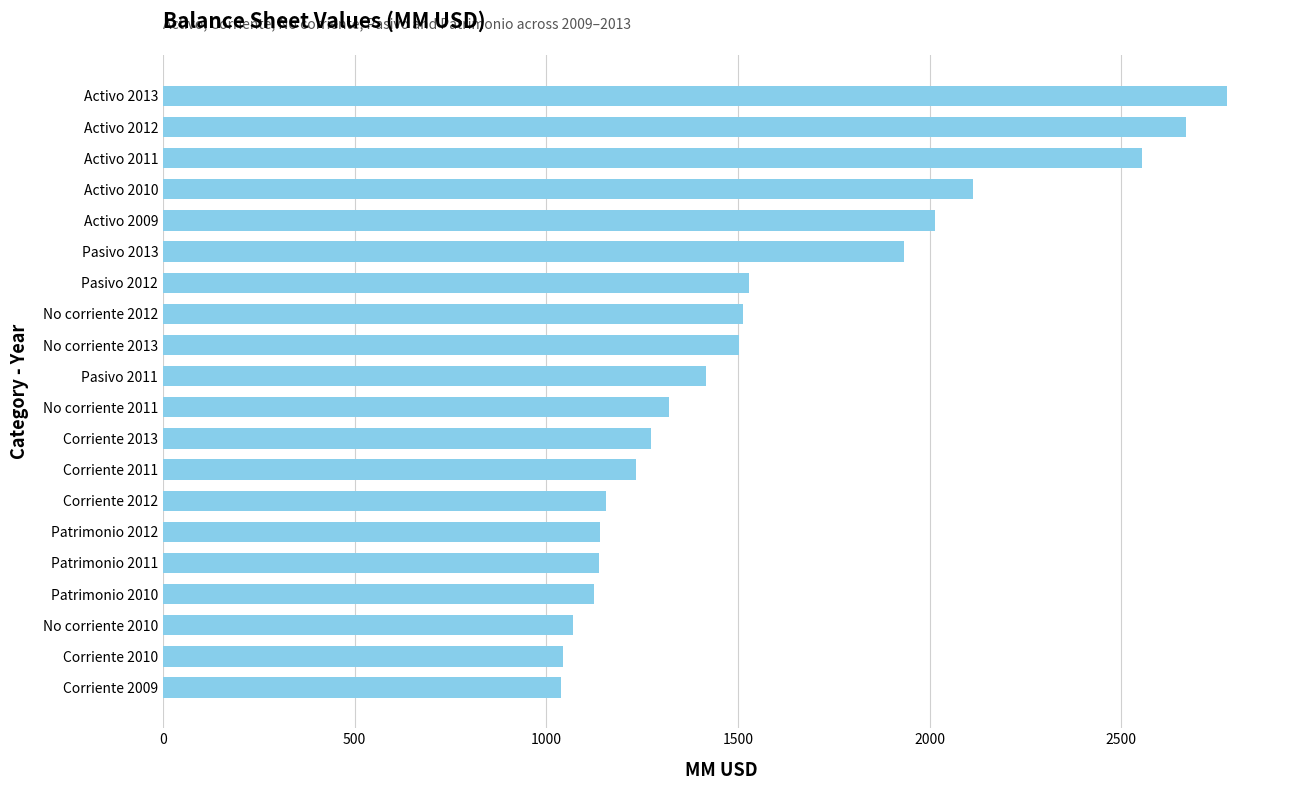

True or false: the data shows 1417 at Pasivo 2011.

True